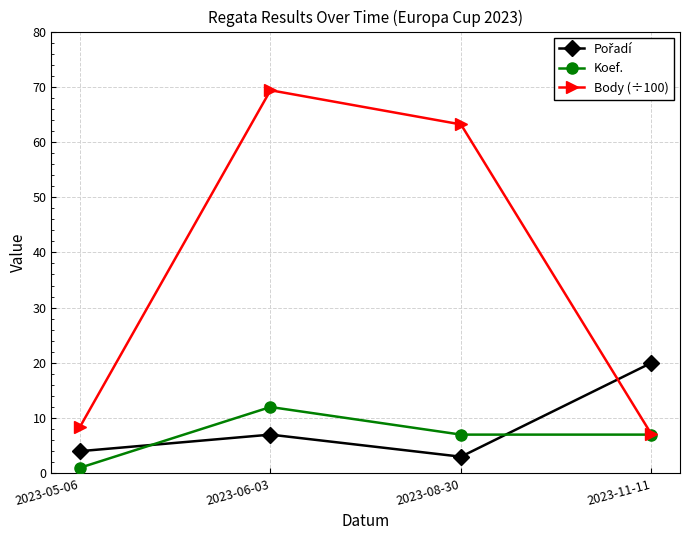

Count the Koef. values in the range 7 to 12.

3